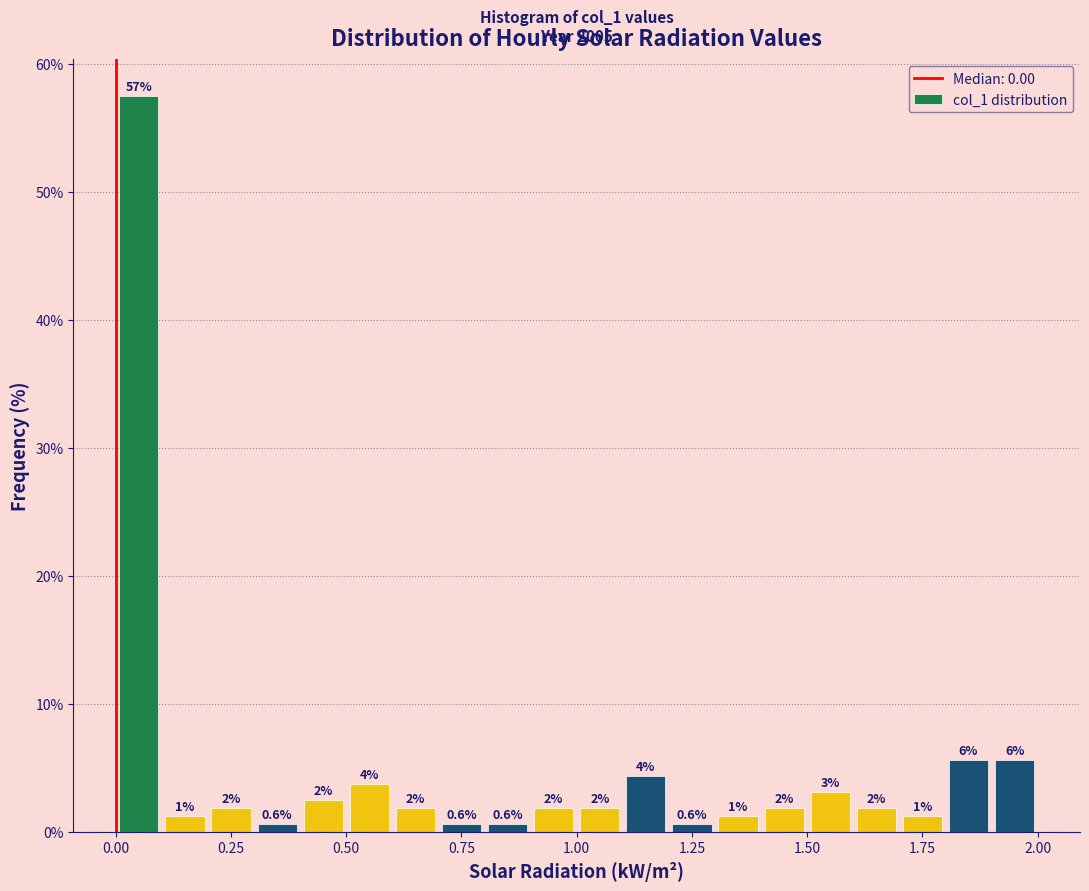

Read against the x-axis, roughly where is the centre of the tallest bar?

0.05